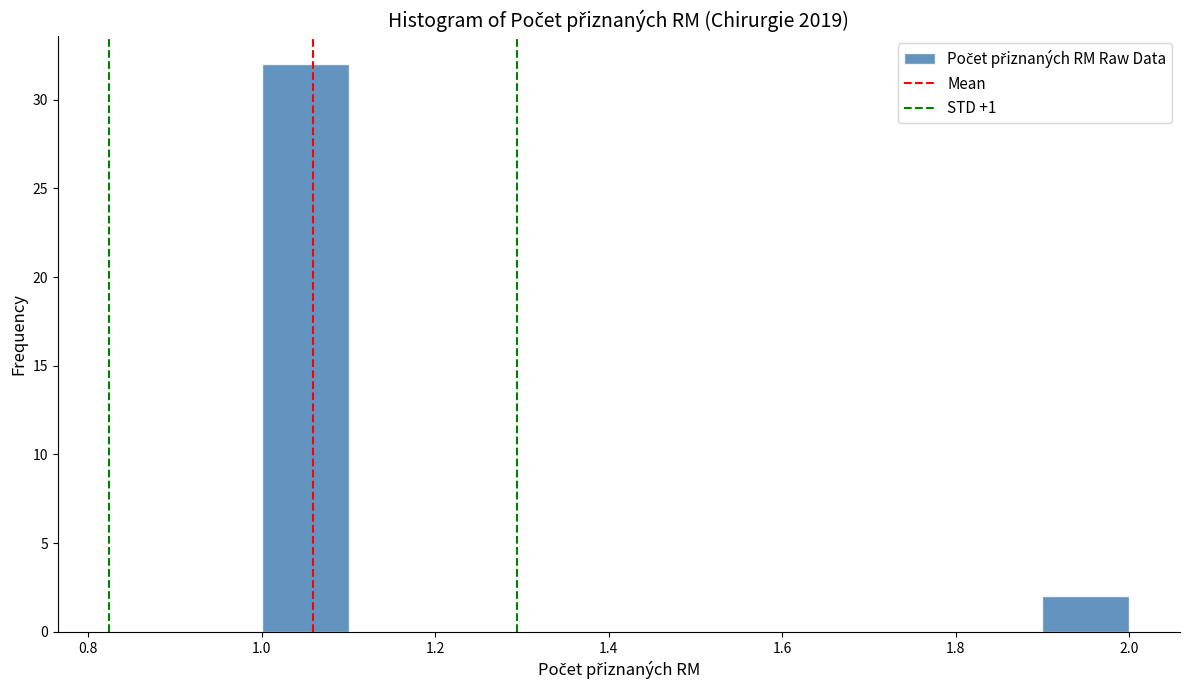

Reading left to right, transcribe this chart: for each bar, give the range it covers on the x-axis and its height. The values are not printed on the chart, so give them approximately, as read against the axis.

1.0 to 1.1: 32
1.1 to 1.2: 0
1.2 to 1.3: 0
1.3 to 1.4: 0
1.4 to 1.5: 0
1.5 to 1.6: 0
1.6 to 1.7: 0
1.7 to 1.8: 0
1.8 to 1.9: 0
1.9 to 2.0: 2